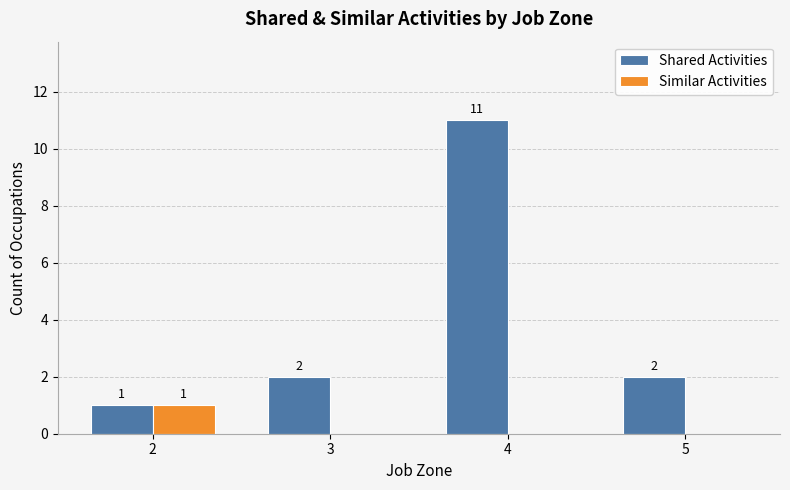

How many groups of bars are there?

4